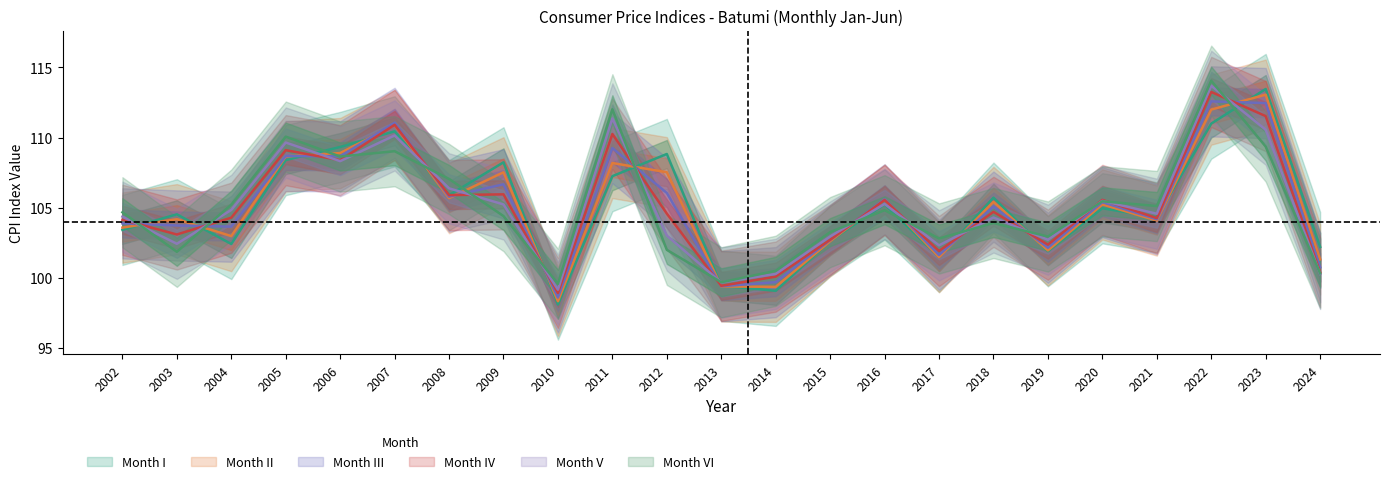

Is the value of V at 2007 greater than the value of III at 2020?

Yes